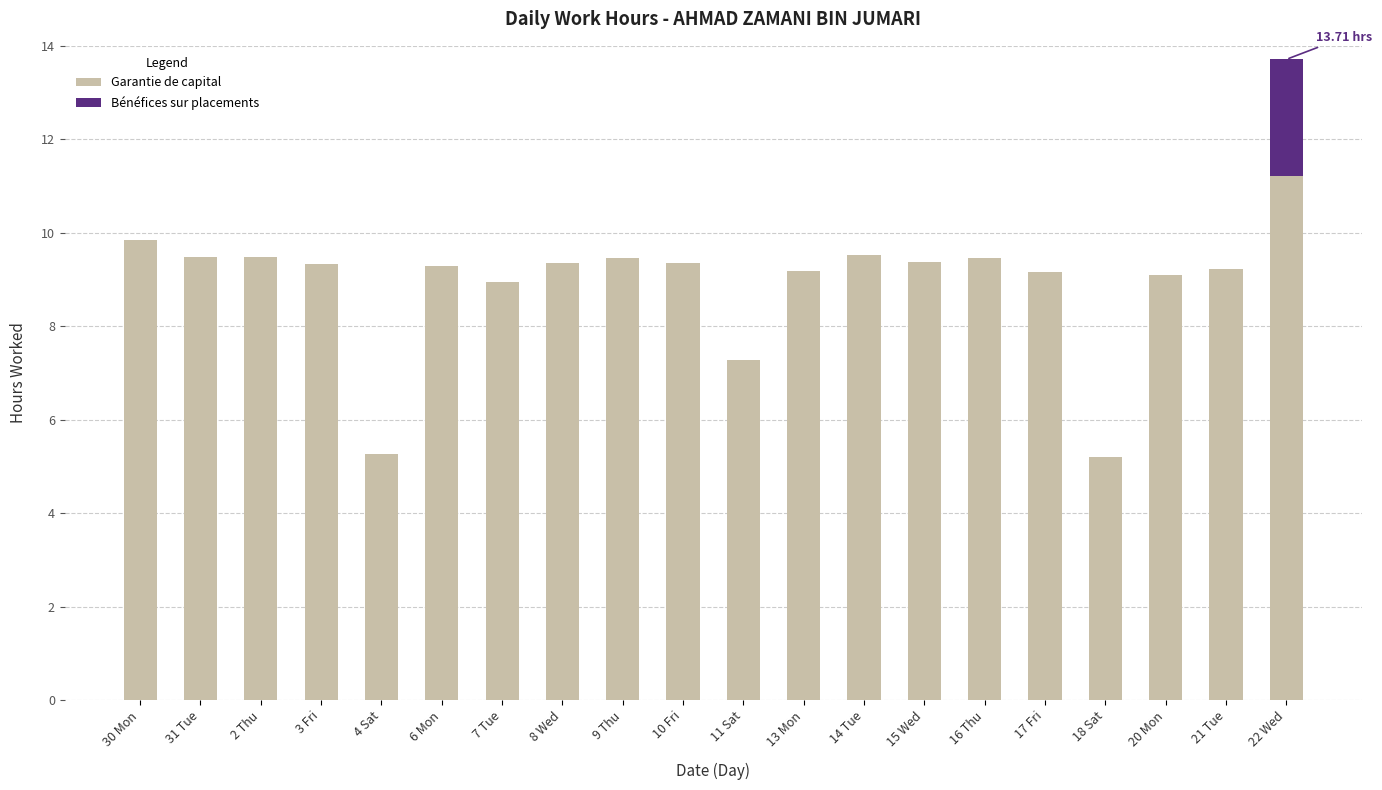

What is the sum of all Garantie de capital values?

178.5